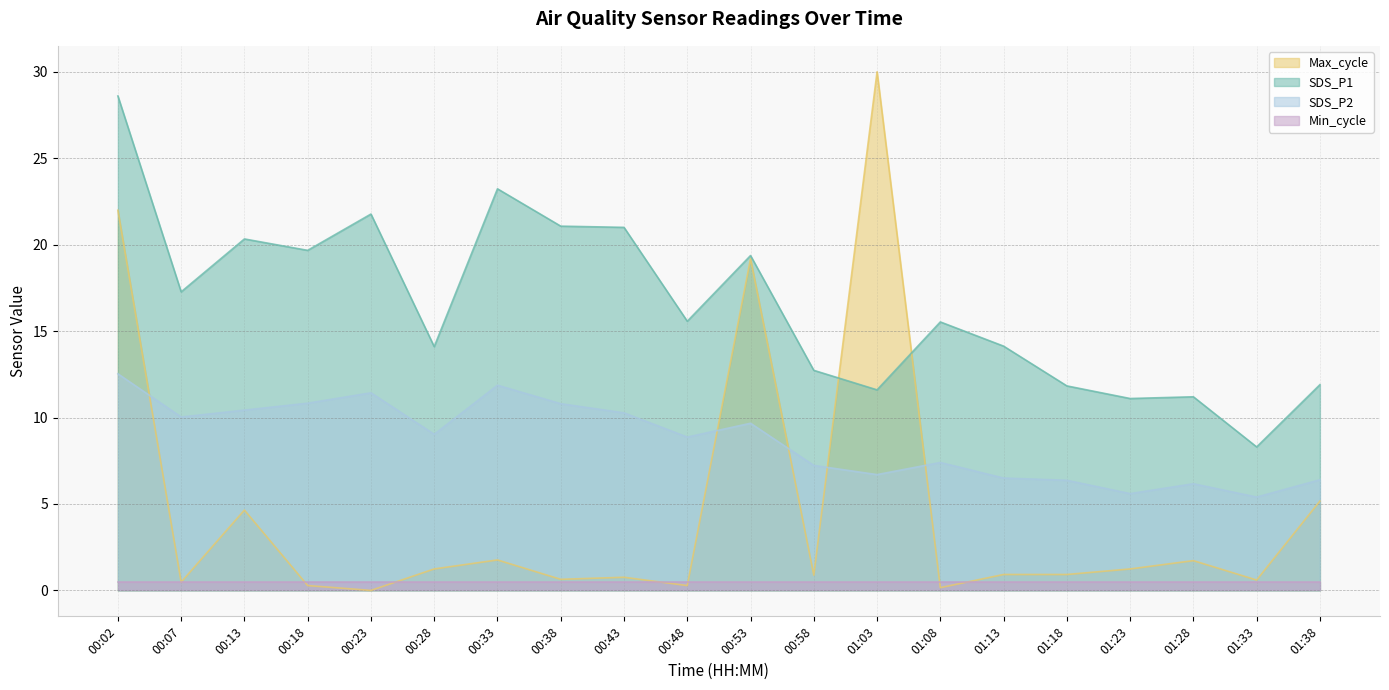

Where do SDS_P2 and Max_cycle first cross each other?

00:02 and 00:07